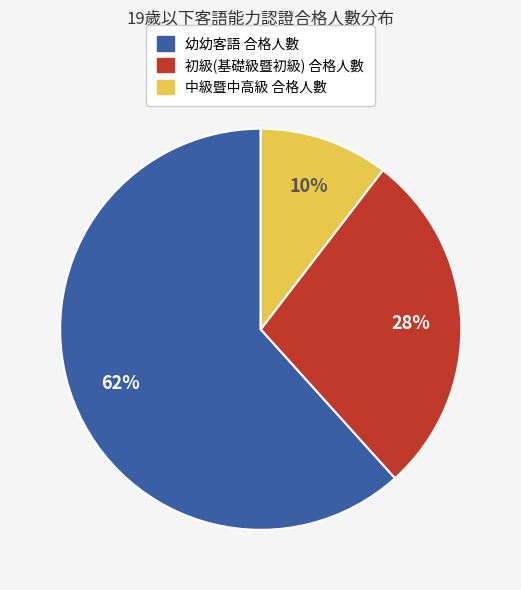

Do 中級暨中高級 and 初級(基礎級暨初級) together represent more than half of the pie?

No